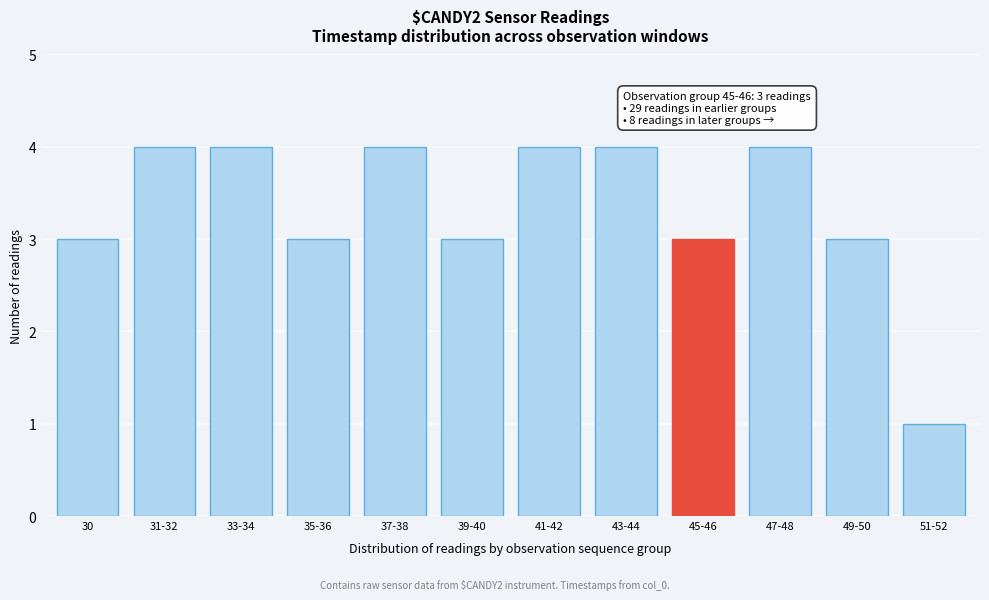

Reading left to right, list all the values displayed in this chart.

3	4	4	3	4	3	4	4	3	4	3	1